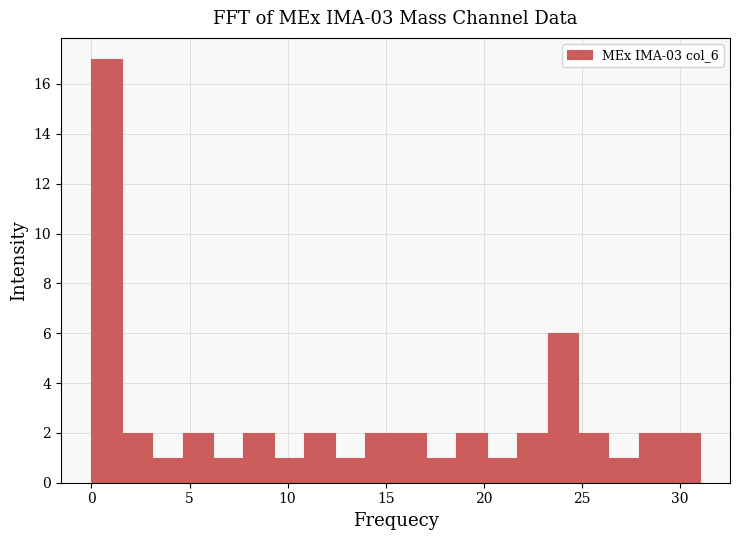

Around what value on the x-axis is the tallest bar? Give the approximate position of its centre, as read against the axis.

1.0